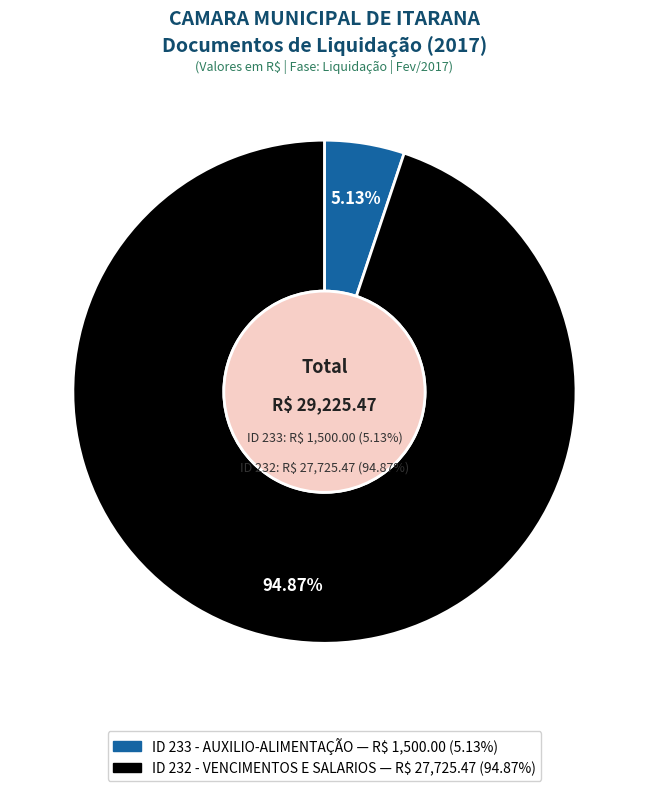

Between 233 and 232, which is larger?

232